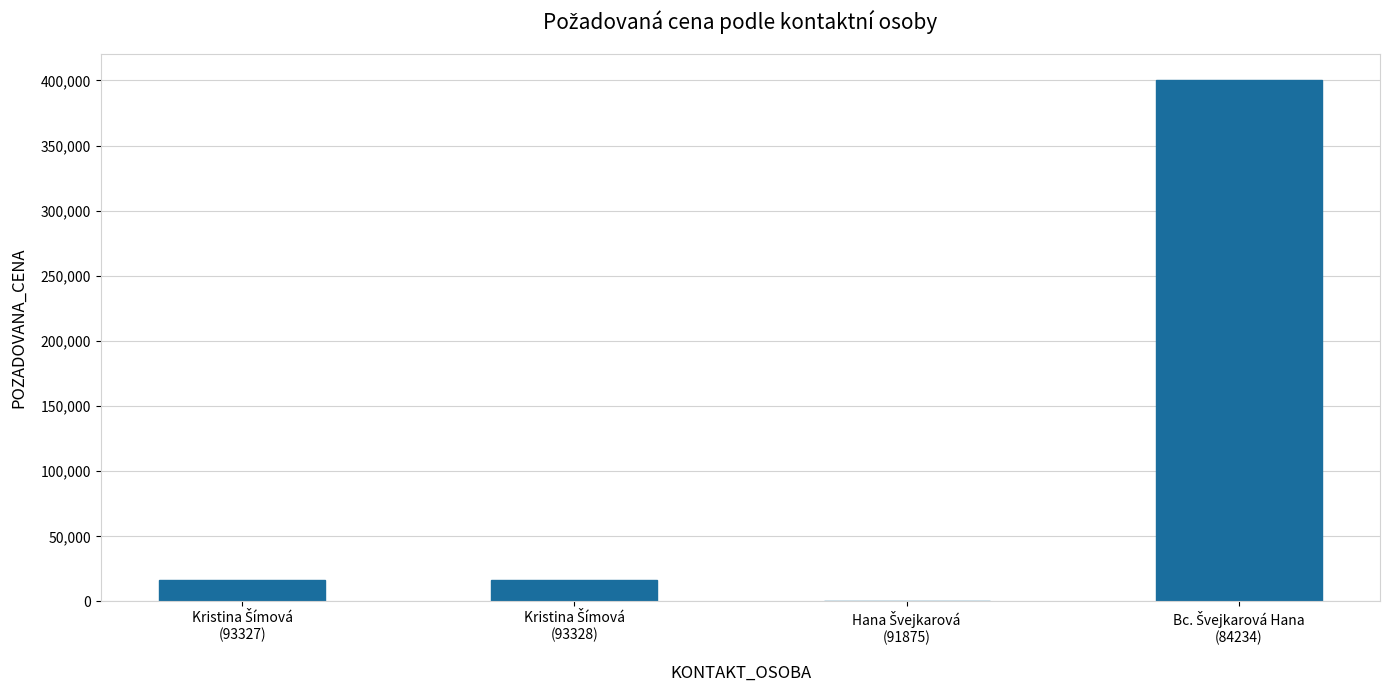

Are the bars grouped side by side (vs. stacked)?

No